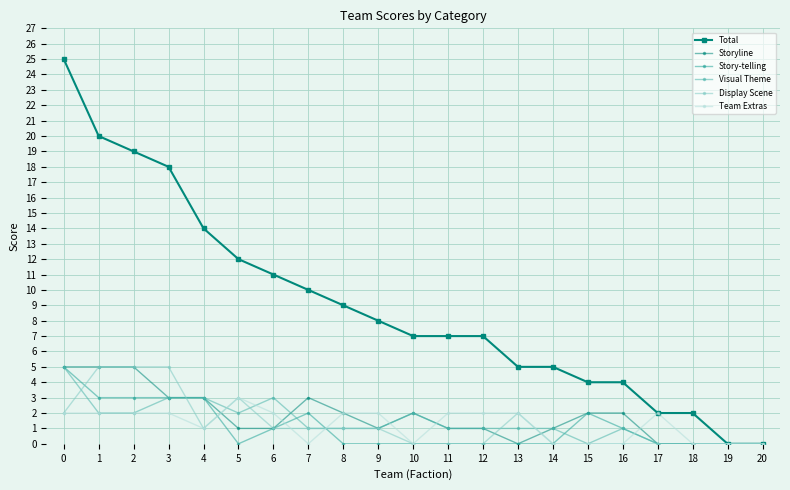

What is the maximum value for Team Extras?

3